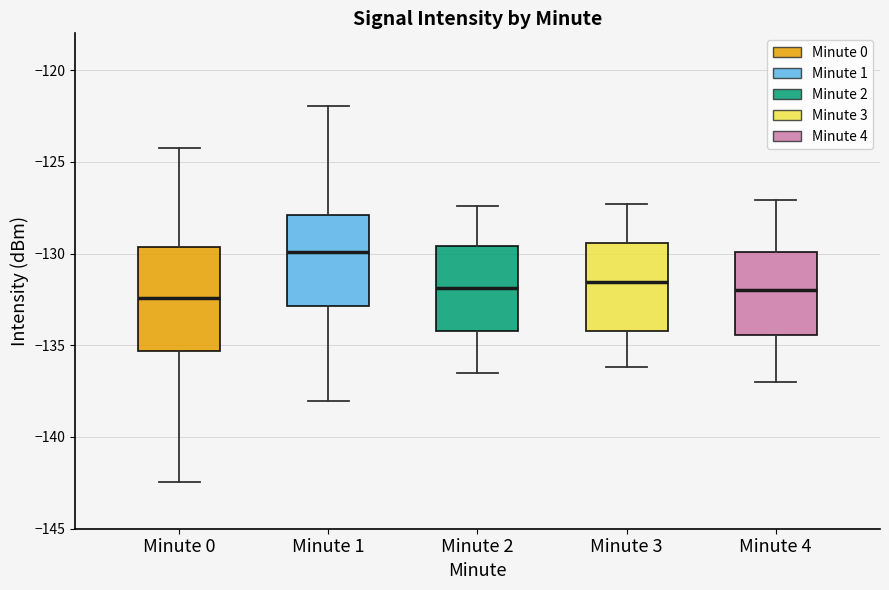

Where is the lower edge of the box for Minute 2 on the y-axis? The values are not printed on the chart, so give them approximately, as read against the axis.

-134.0